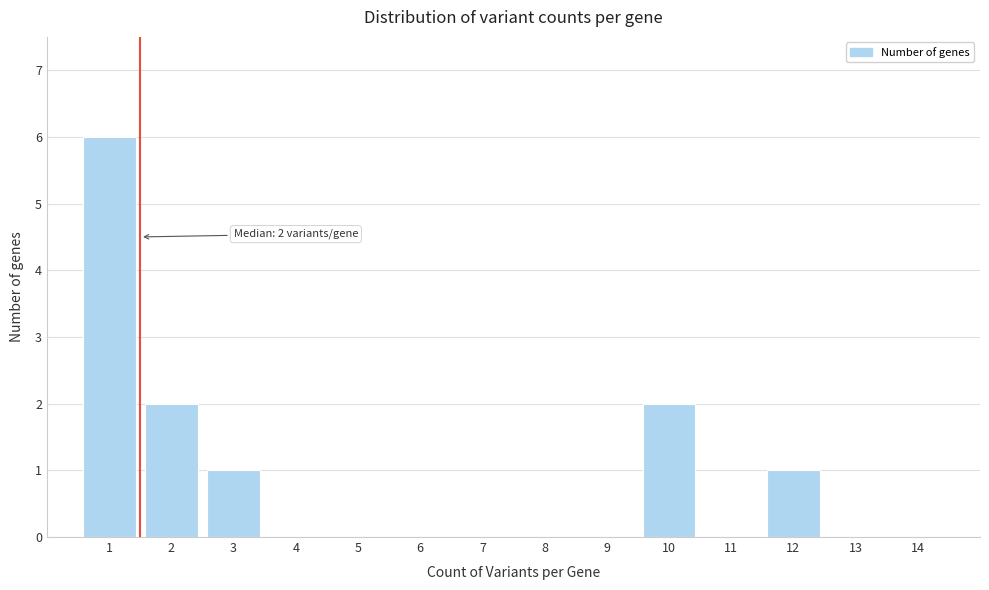

Over which range of the x-axis is the bar tallest?

0.5 to 1.5